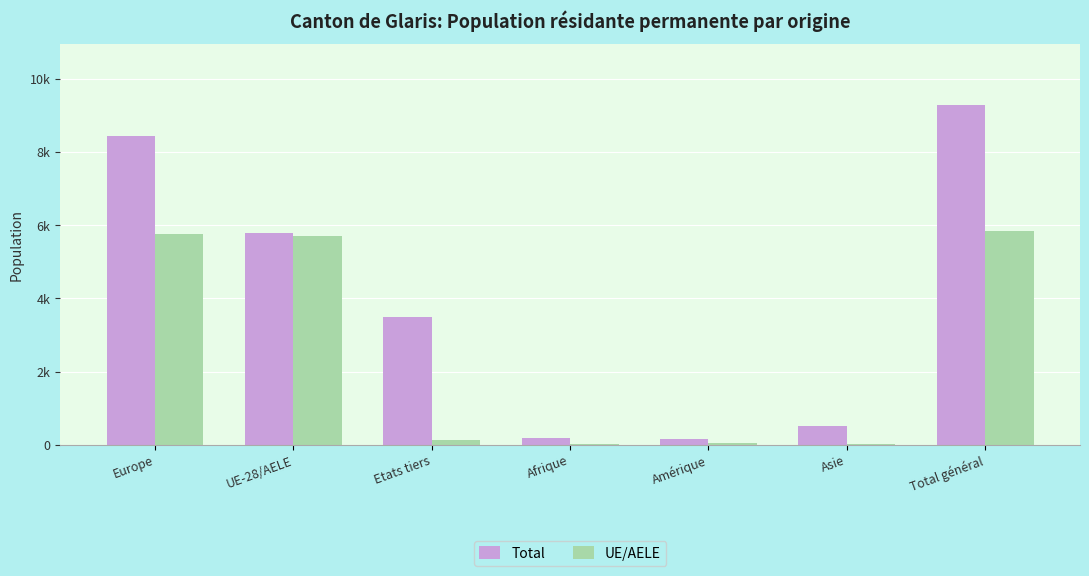

True or false: UE/AELE has a value of 237 at Etats tiers.

False